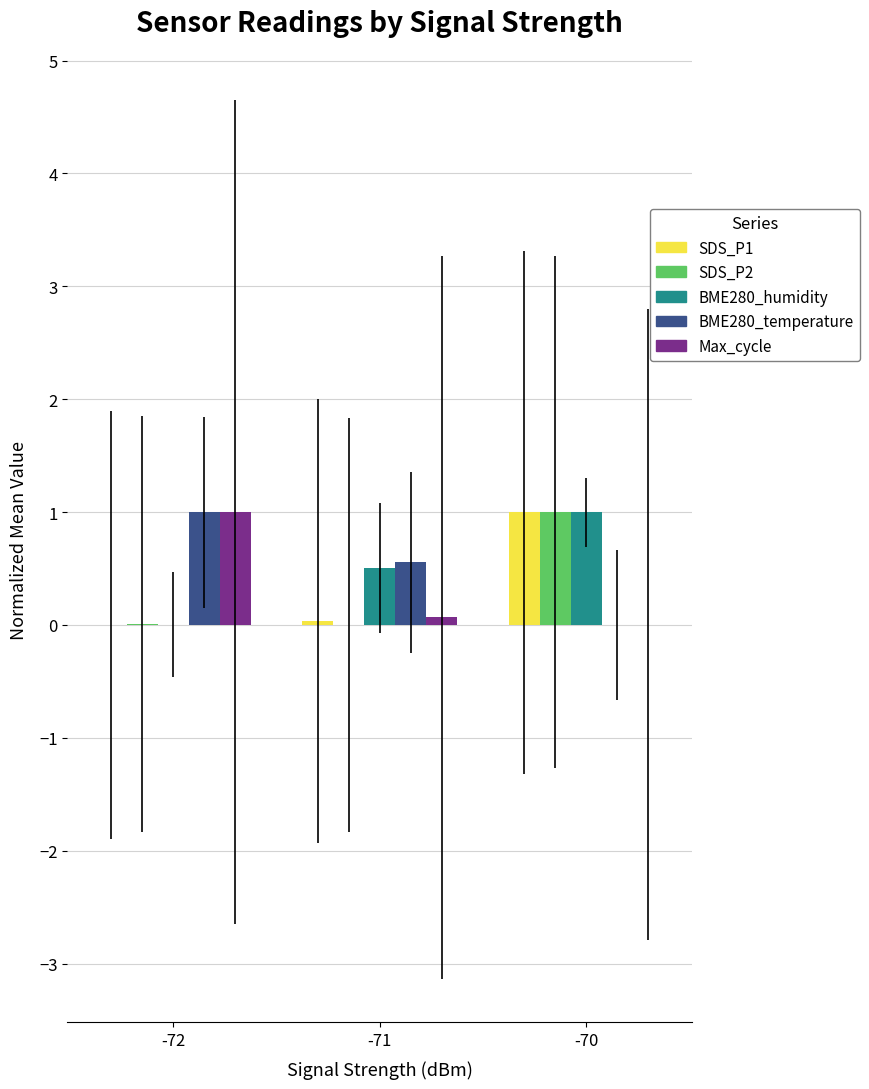

What is the total value across all series at -71?

1.2